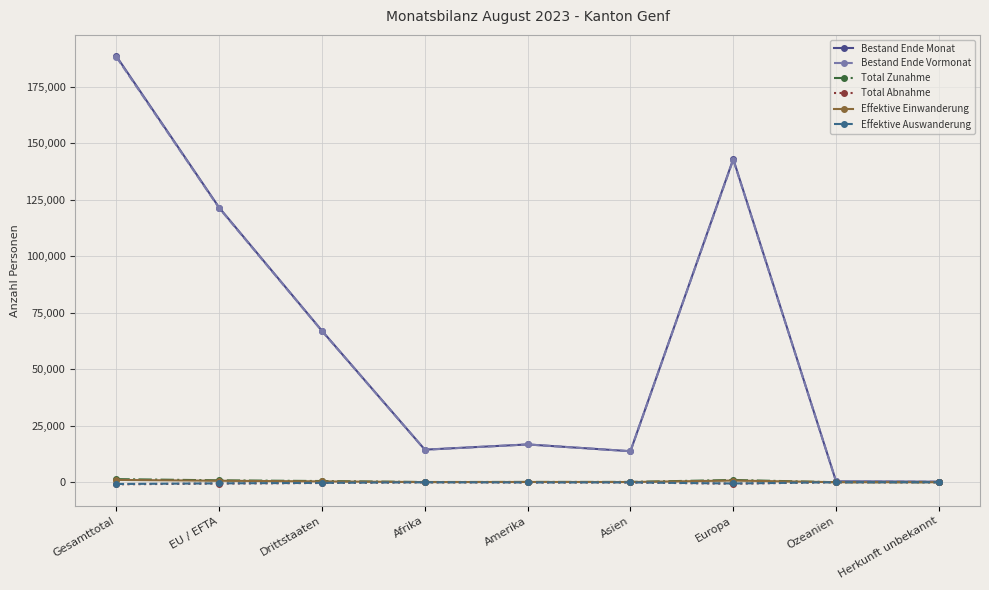

What are all the series names shown in the legend?

Bestand Ende Monat, Bestand Ende Vormonat, Total Zunahme, Total Abnahme, Effektive Einwanderung, Effektive Auswanderung